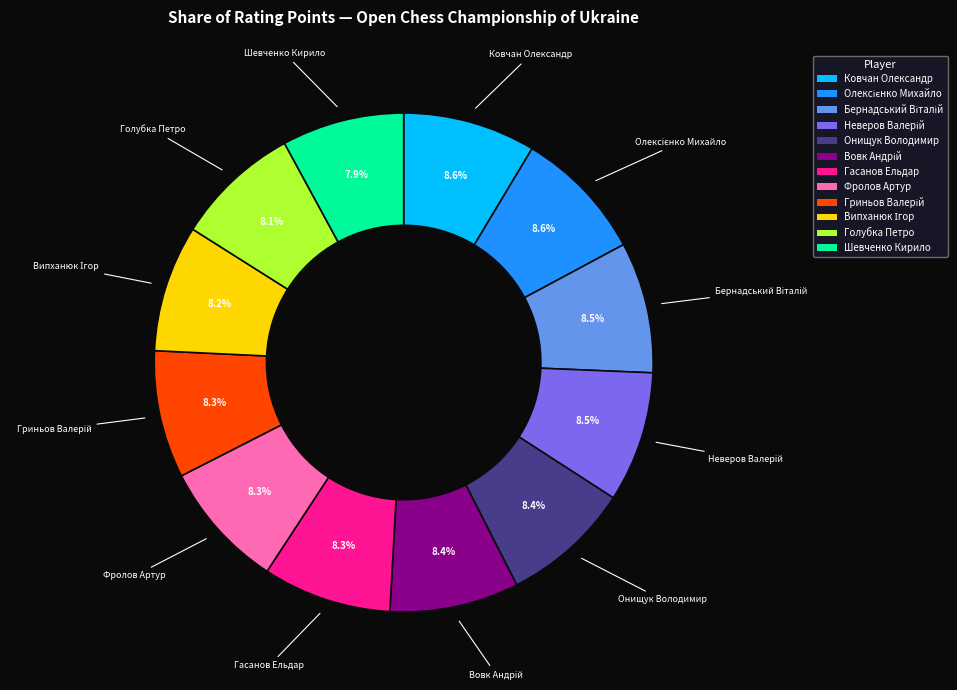

Is there a majority slice in this chart?

No